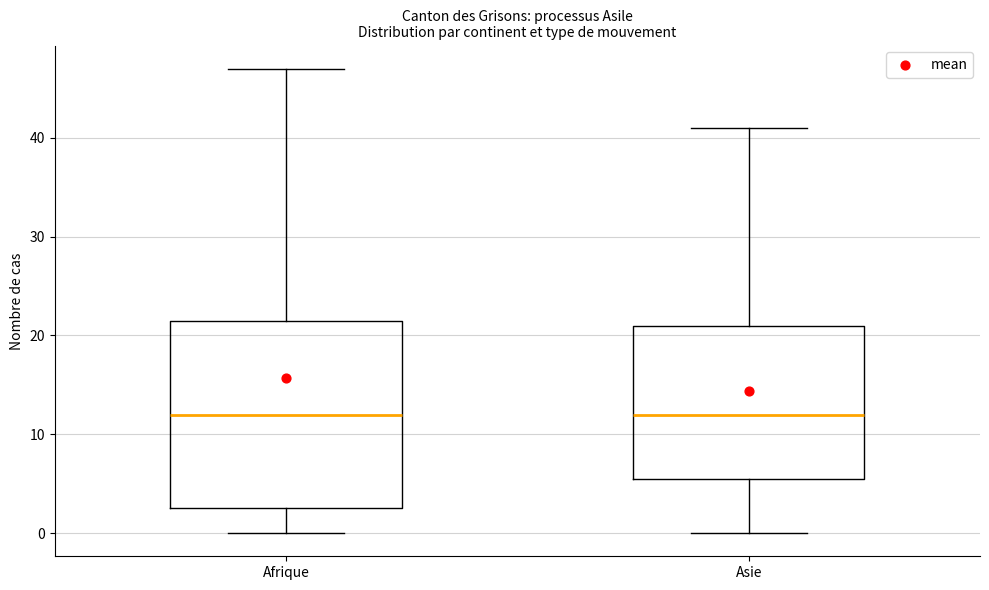

Which box is the tallest, from its lower edge to its upper edge?

Afrique